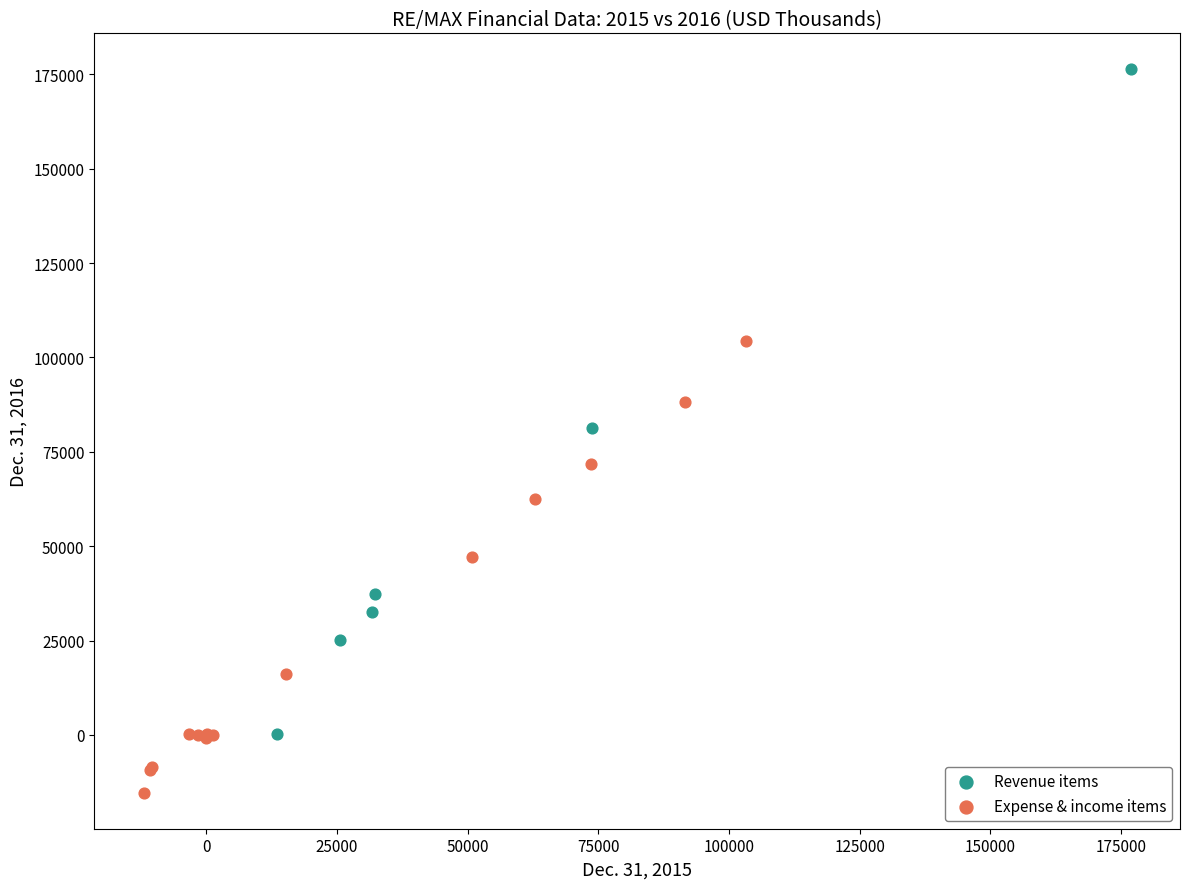

Which series reaches the maximum Y coordinate?

Revenue items